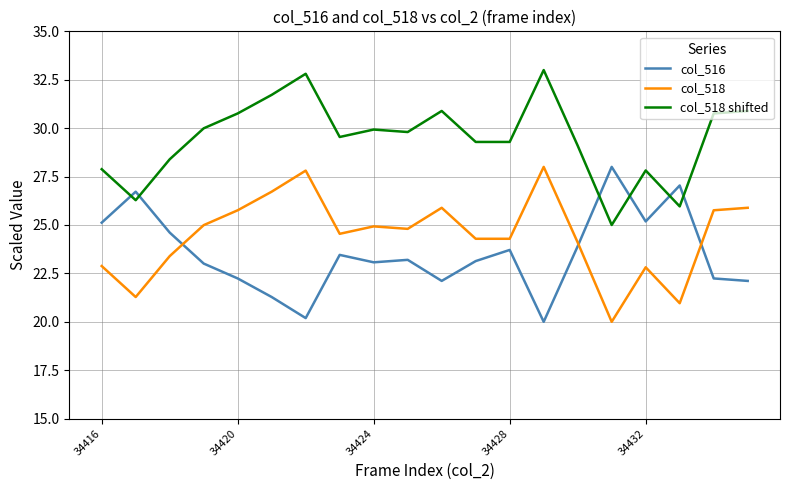

True or false: col_518 and col_518 shifted intersect in this chart.

False